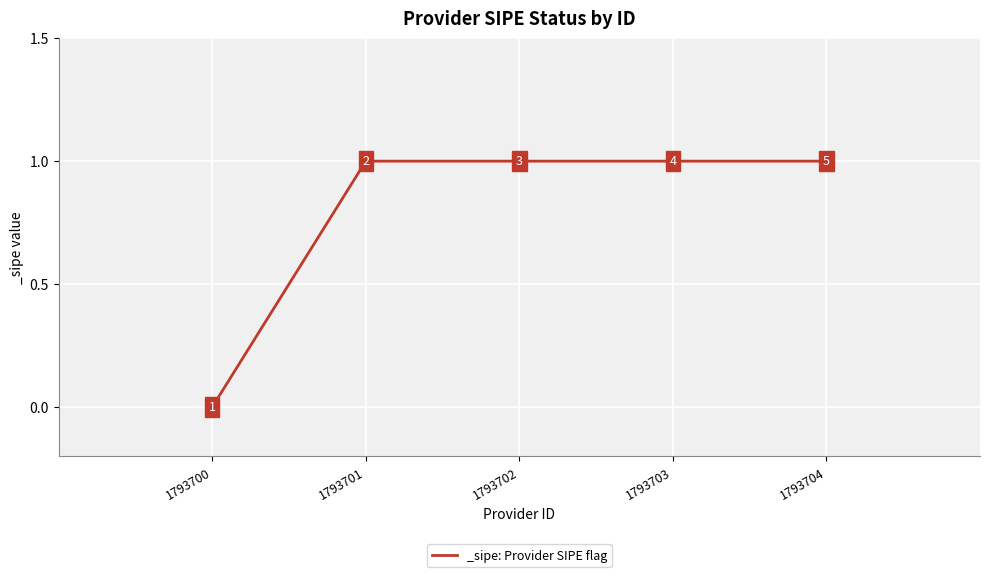

What is the change in value from 1793700 to 1793703?

+1